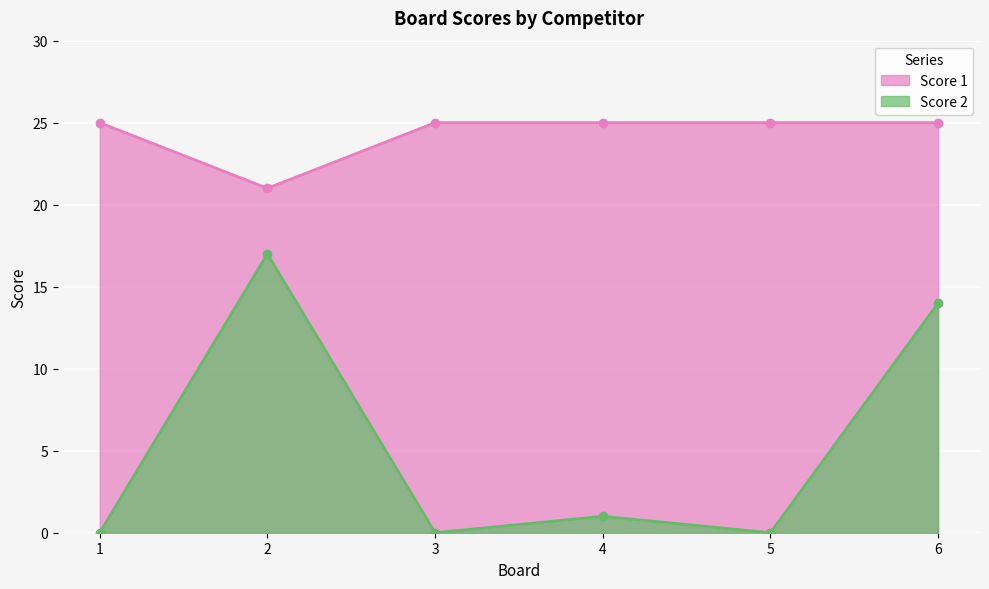

Where is the first local minimum for Score 2?

3